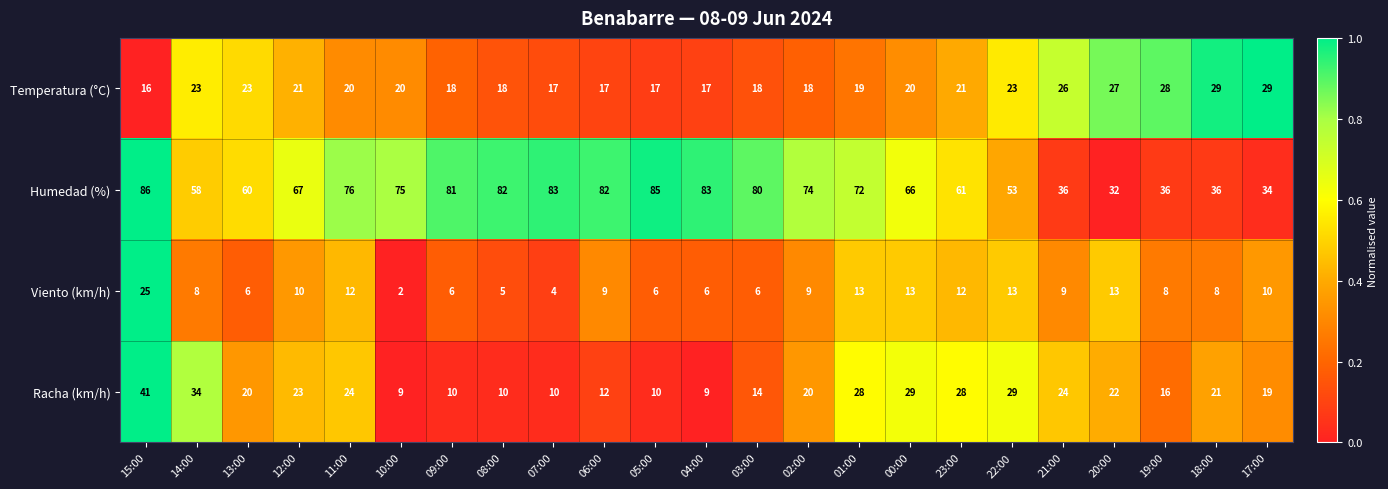

How many data points does each series have?

23